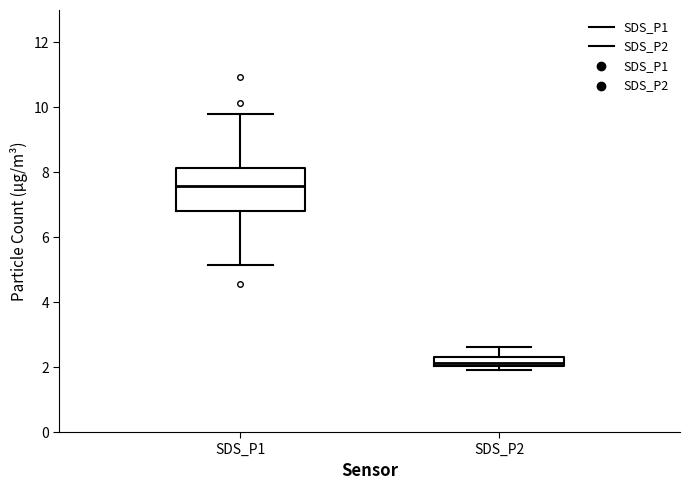

Which box's median line is the lowest?

SDS_P2